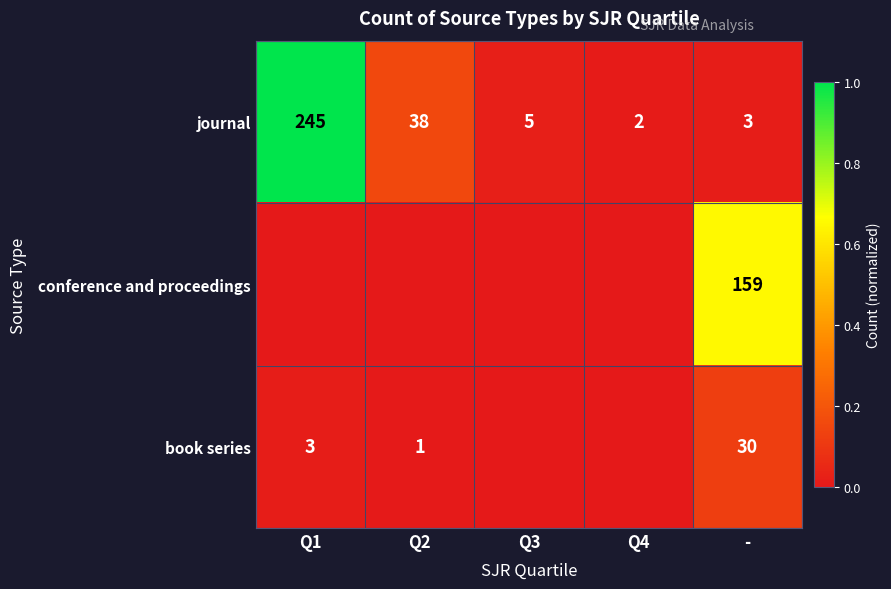

At which label does journal reach its minimum?

Q4